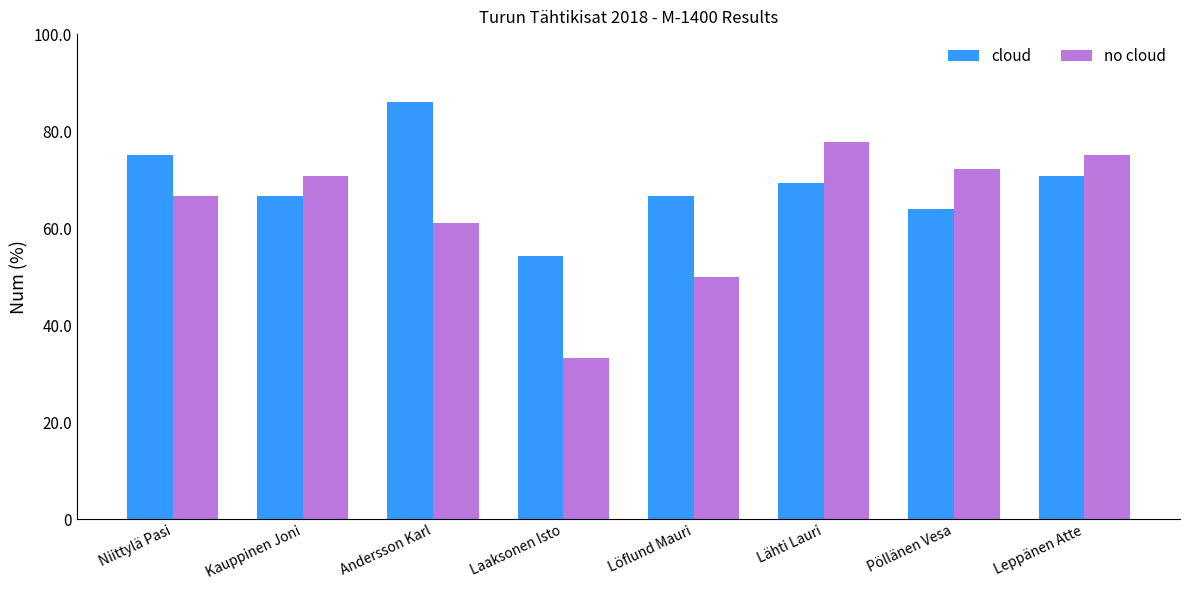

Which series has the largest total across all categories?

cloud